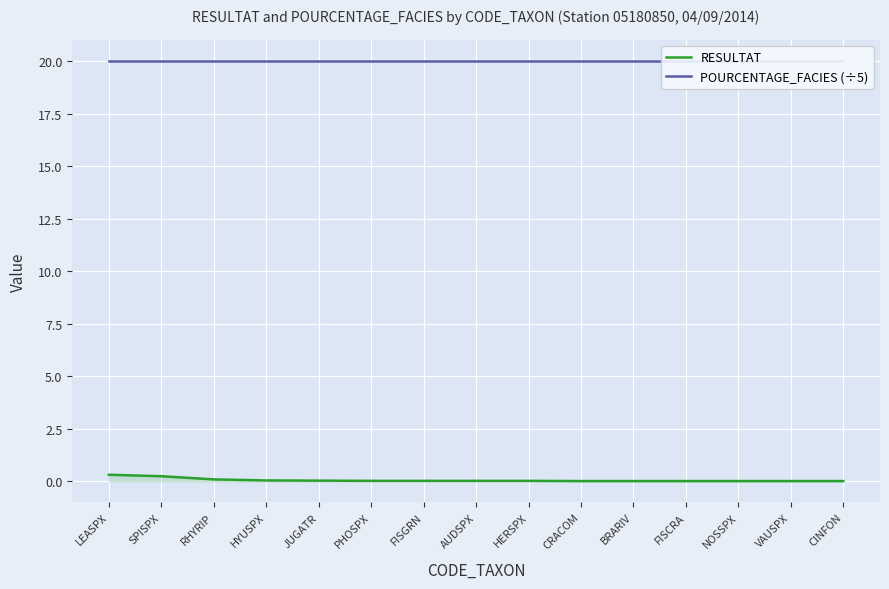

What is the spread (max minus min) of values at NOSSPX?

20.0